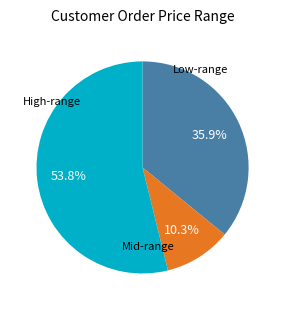

Is there any slice that represents more than half of the pie?

Yes